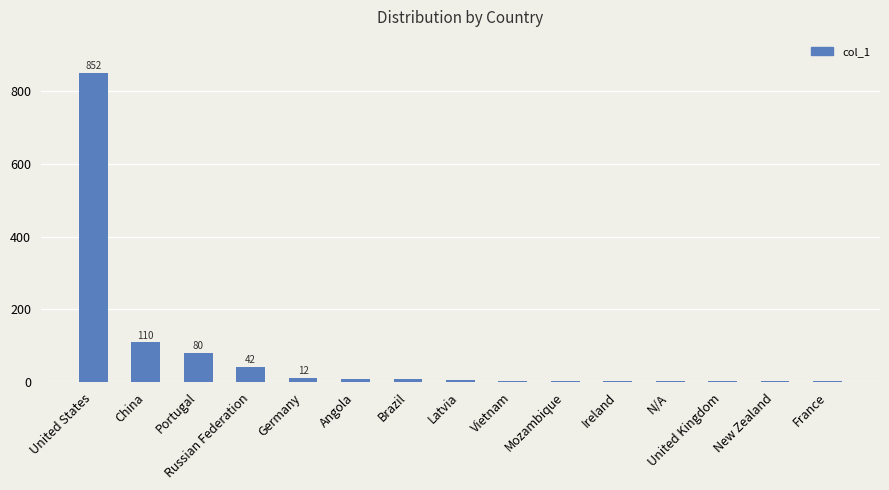

The value at China is 109.5. True or false?

True